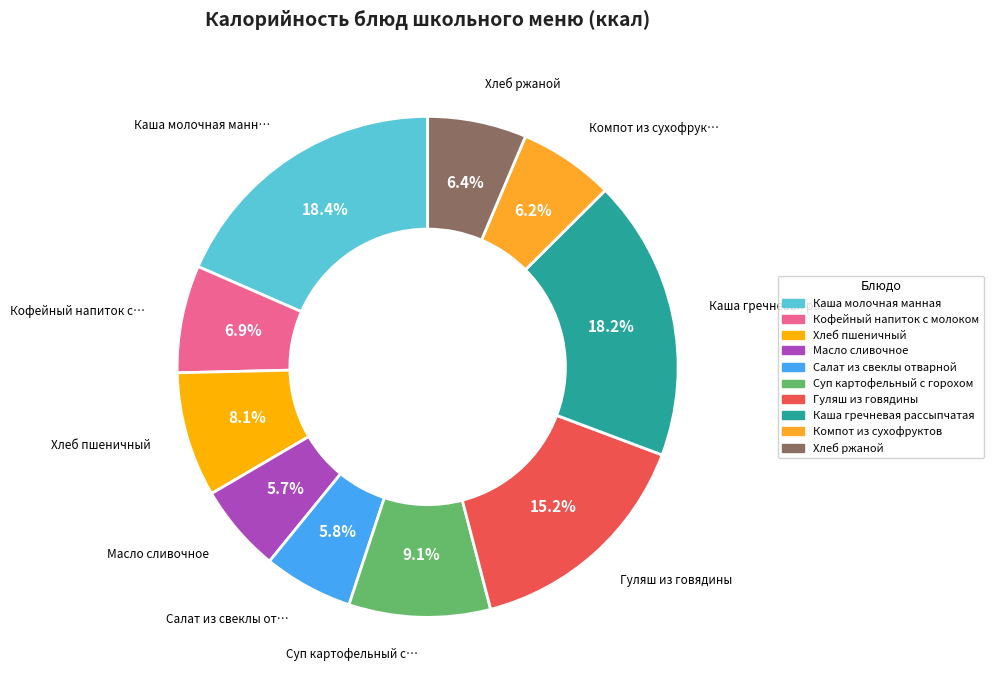

Does Каша гречневая рассыпчатая represent more than half of the total?

No